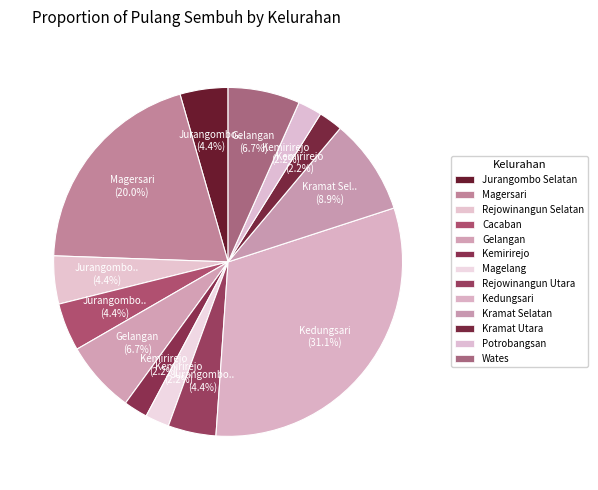

How many segments does this pie chart have?

13